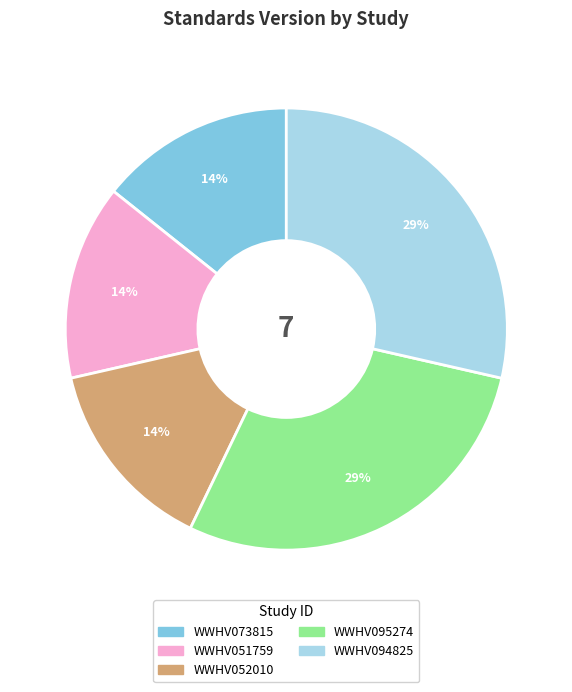

To the nearest percent, what is the average slice percentage?

20%